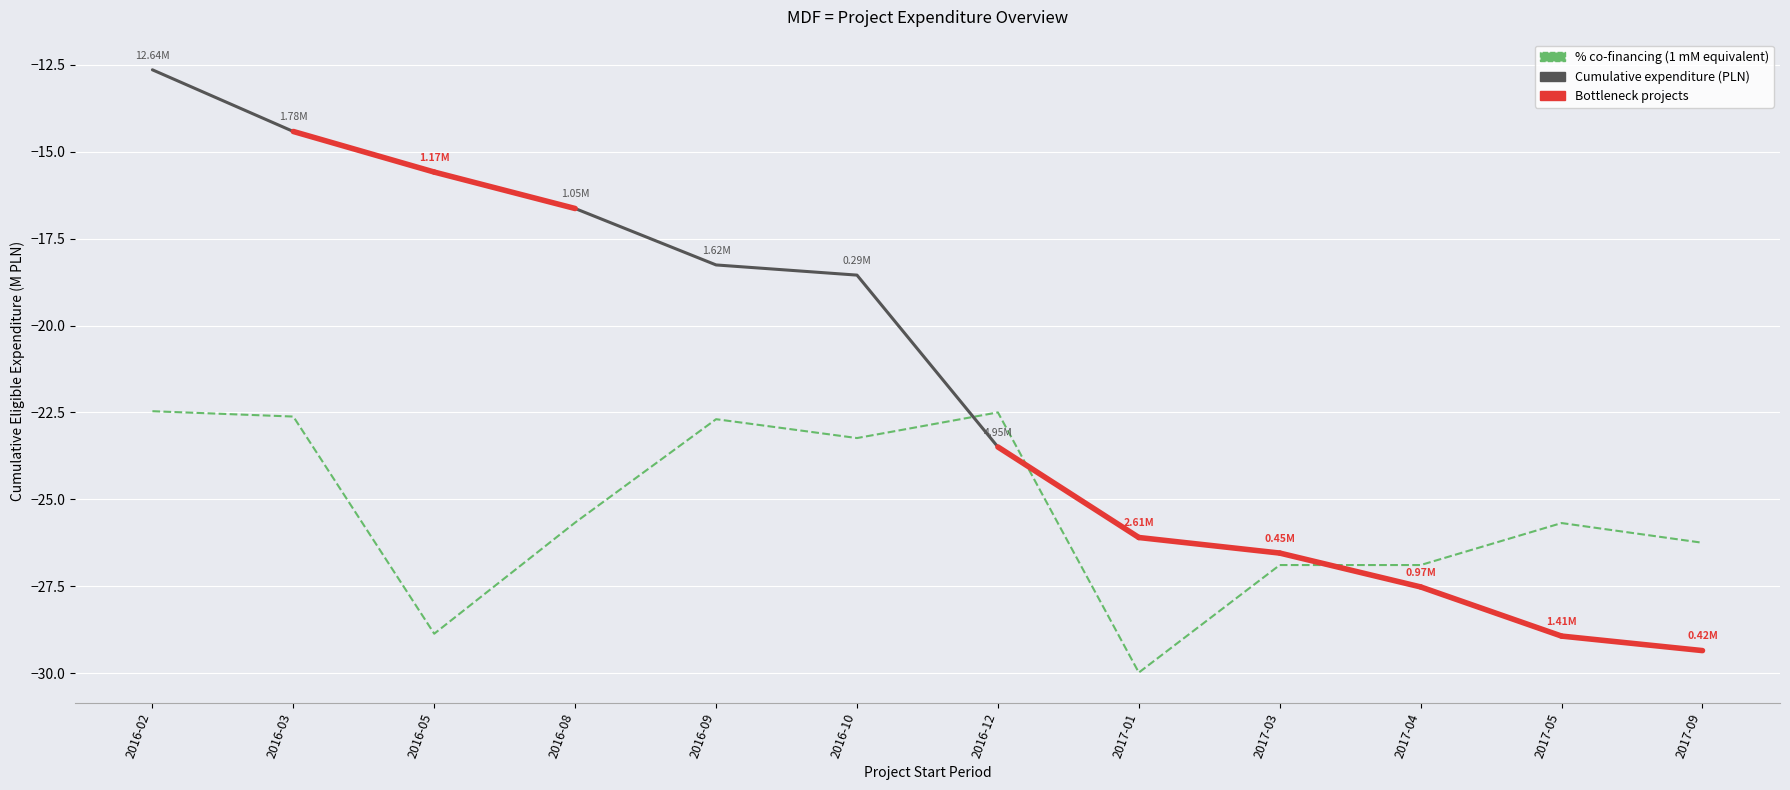

Rank the series by their maximum value, from lowest to highest.

% co-financing (1 mM equivalent), Cumulative expenditure (PLN)